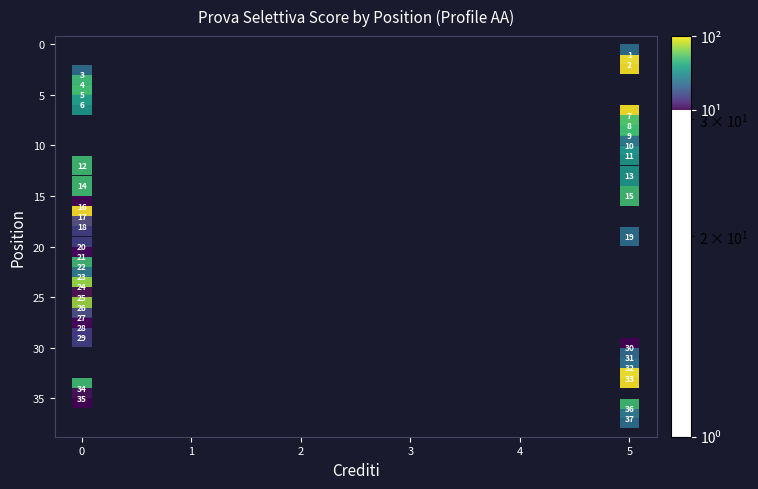

What is the range of Y values (max minus min)?

36